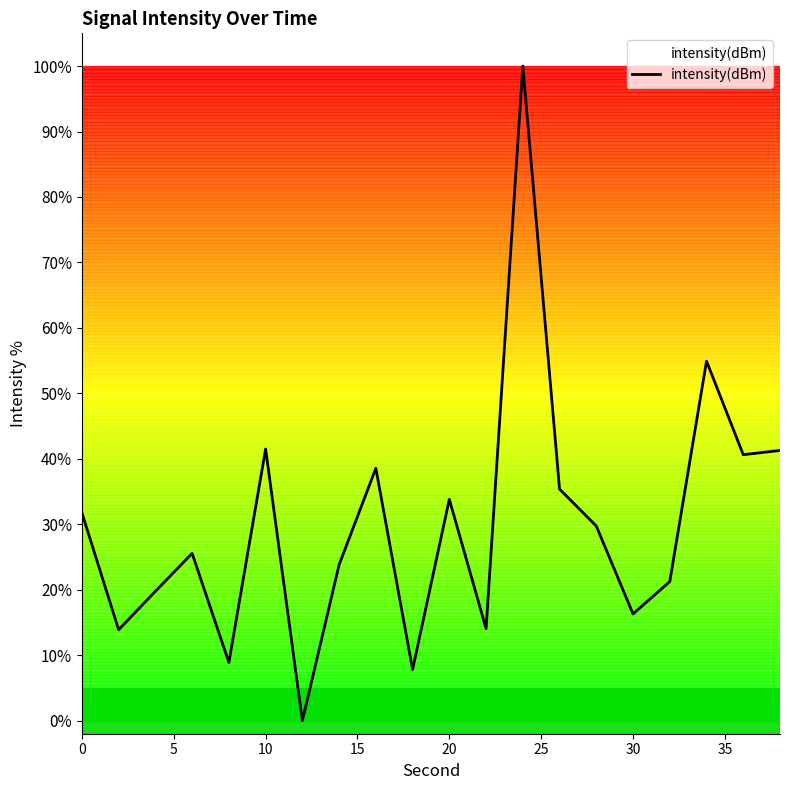

How many values exceed 29?

10